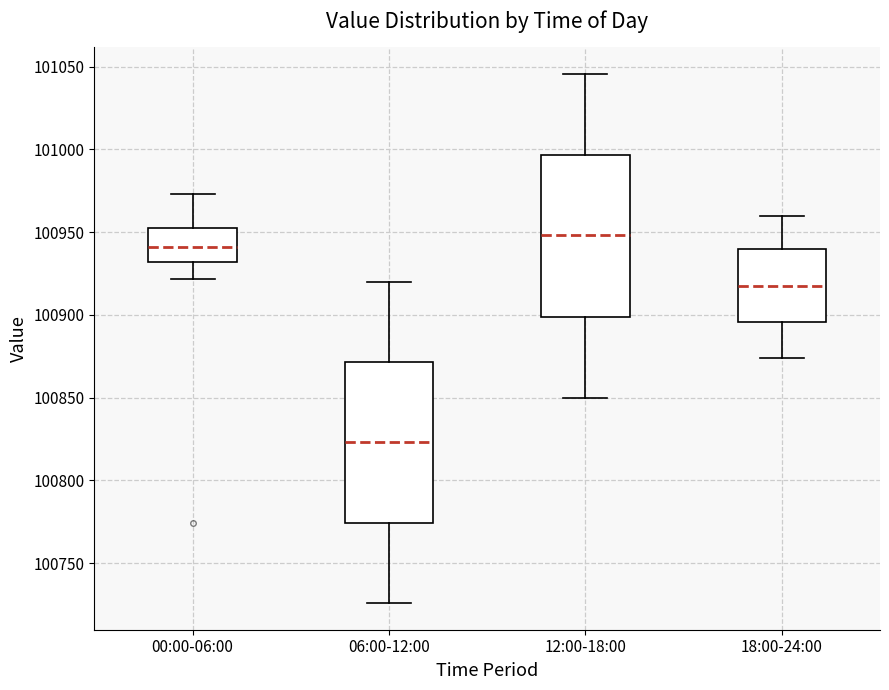

Reading left to right, transcribe this box plot: for each box, give where its median line is, the range the box spans, and where its two whiskers end, as read against the y-axis. The values are not printed on the chart, so give them approximately, as read against the axis.

00:00-06:00: median 100940, box 100930 to 100955, whiskers 100920 to 100975
06:00-12:00: median 100825, box 100775 to 100870, whiskers 100725 to 100920
12:00-18:00: median 100950, box 100900 to 100995, whiskers 100850 to 101045
18:00-24:00: median 100920, box 100895 to 100940, whiskers 100875 to 100960